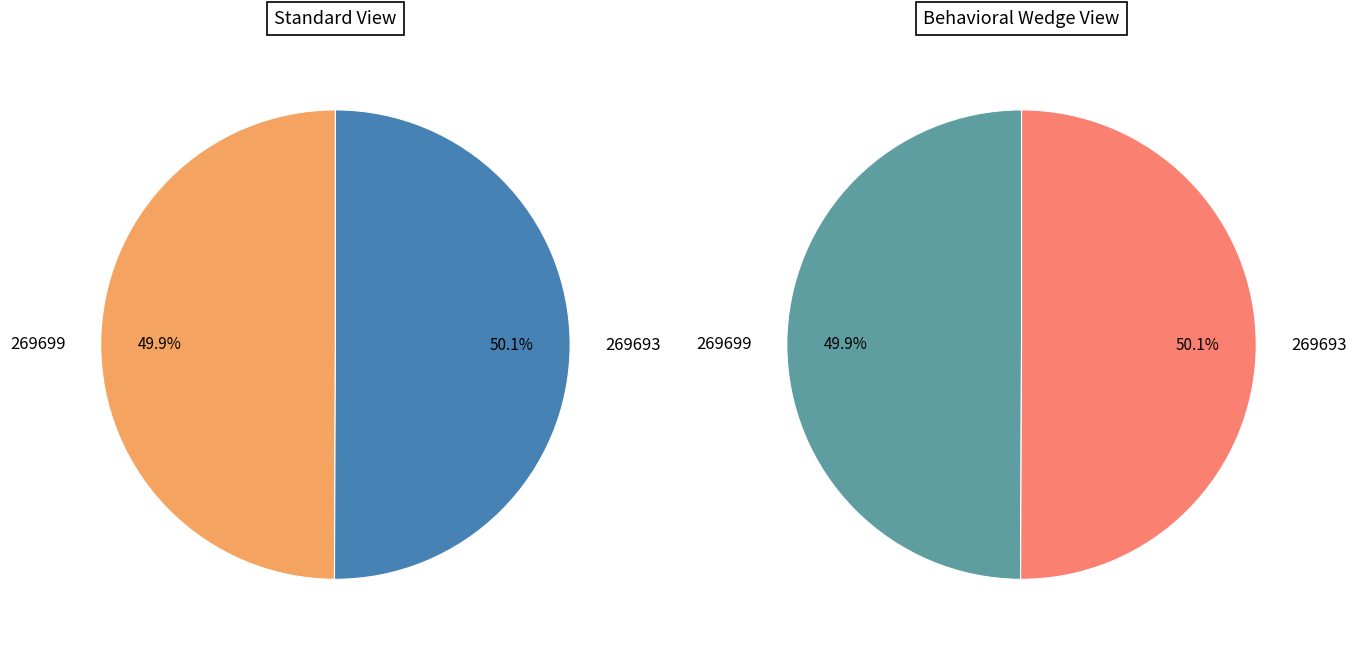

The 269699 slice represents 1% of the pie. True or false?

False